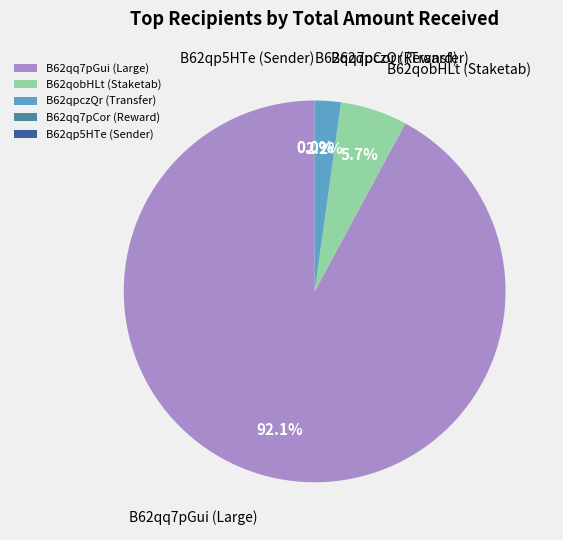

Is it true that e66 is 6% of the pie?

False